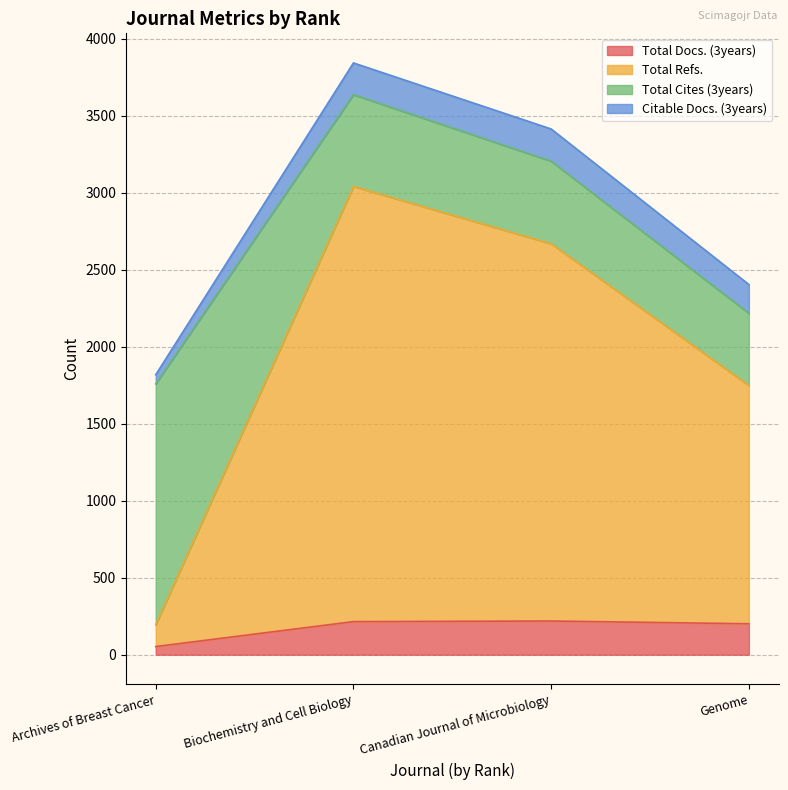

True or false: Total Docs. (3years) has a value of 201 at Genome.

True